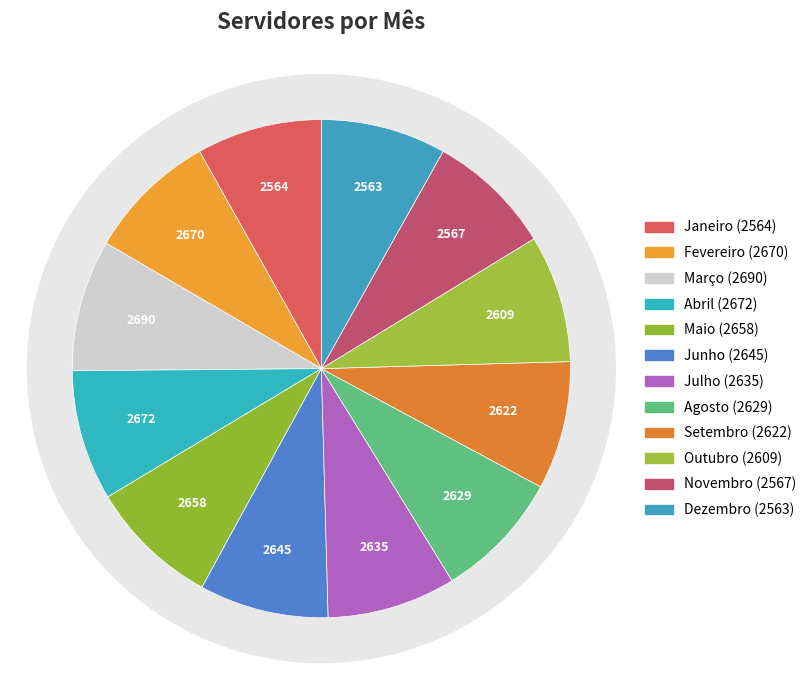

How many slices are in this pie chart?

12